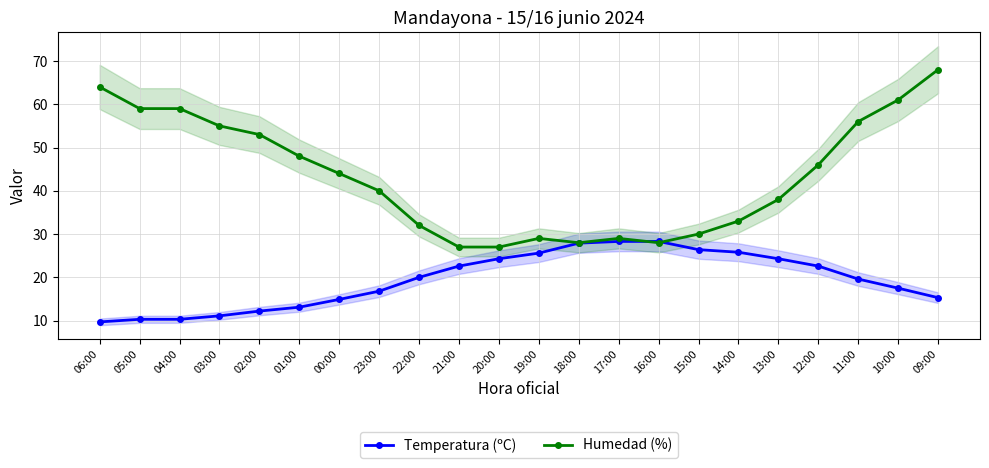

What value does the Temperatura (ºC) series have at 15:00?

26.4